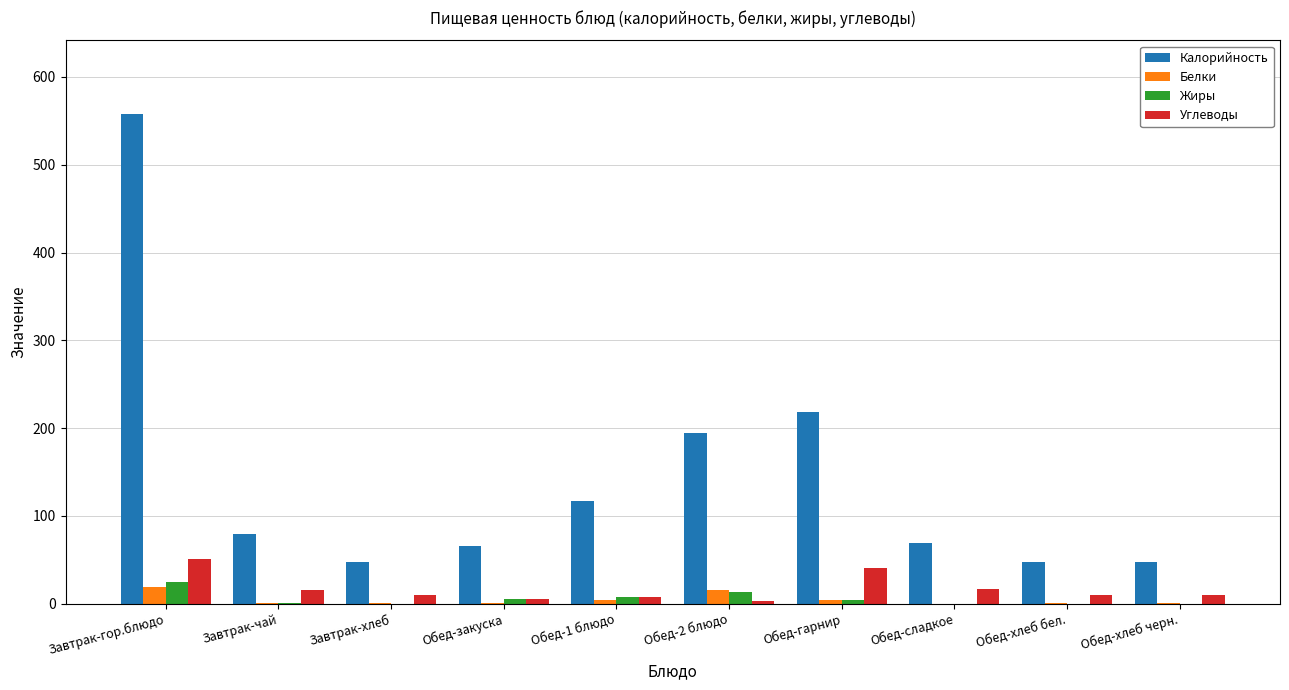

What is the highest value of the Белки series?

19